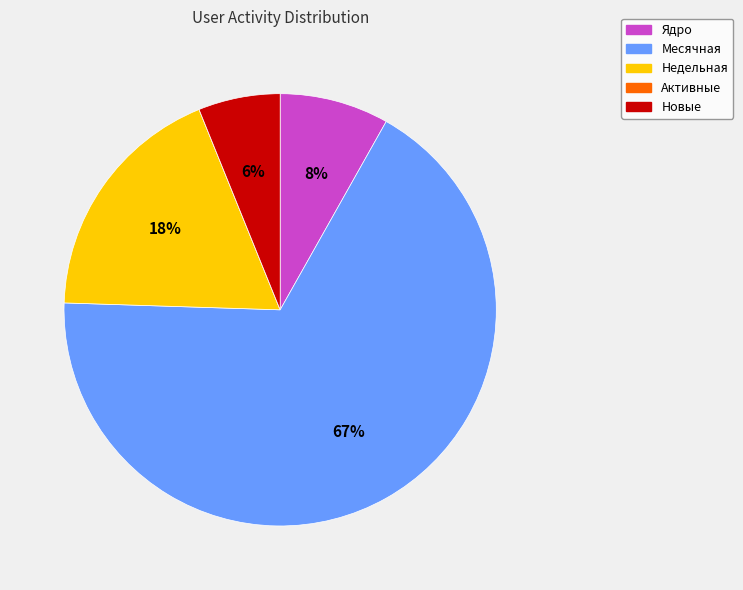

To the nearest percent, what is the combined percentage of Новые and Недельная?

24%